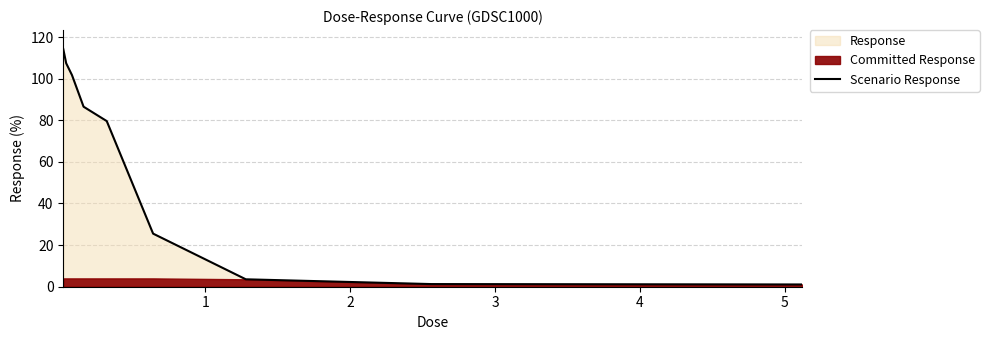

True or false: the data shows 114.2 at 0.

True